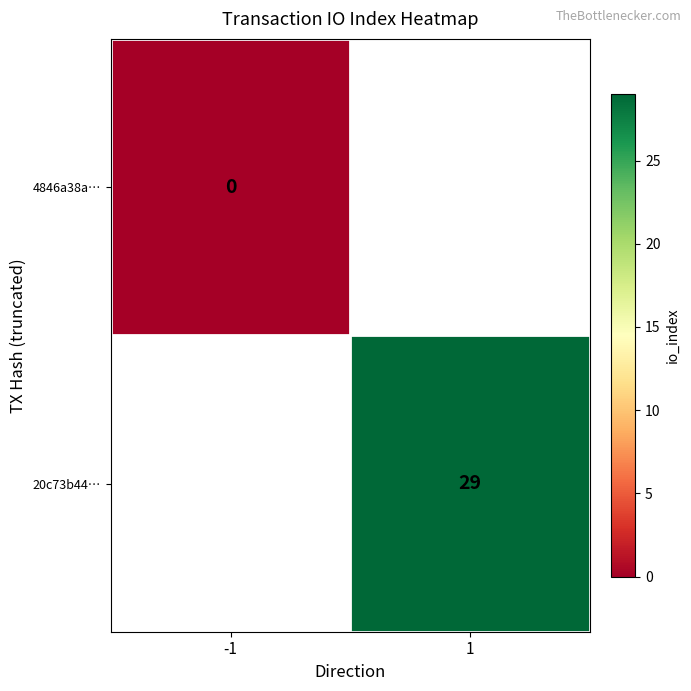

True or false: 20c73b44… has a value of 29 at 1.

True